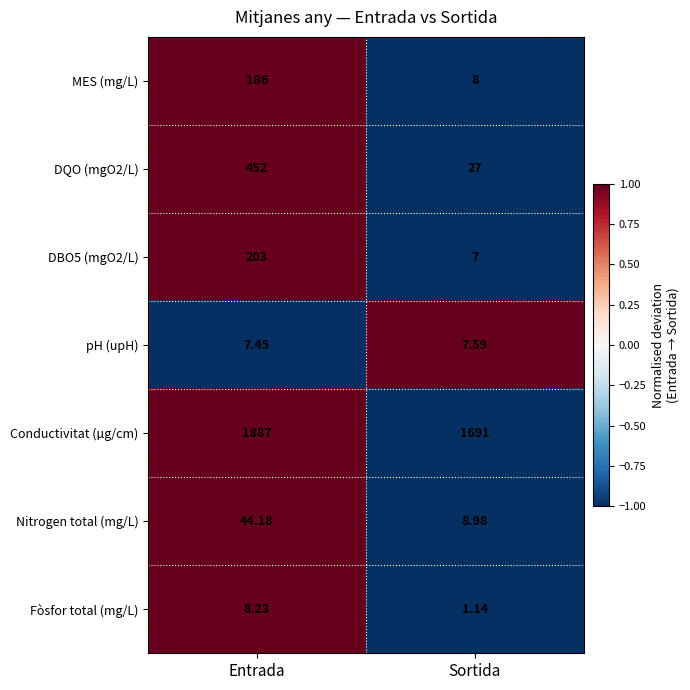

At which label does DBO5 (mgO2/L) reach its peak?

Entrada